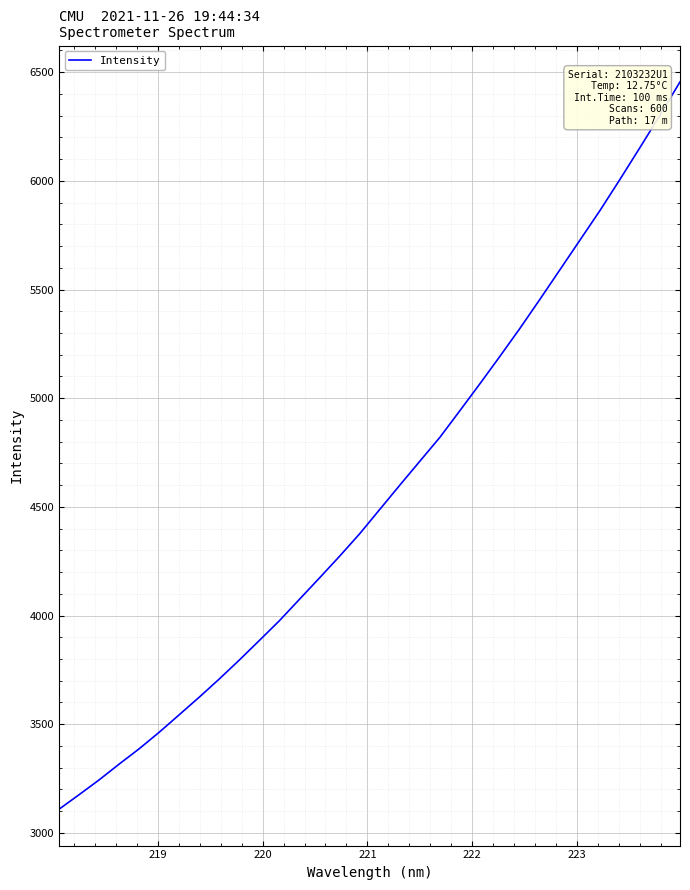

How many categories are shown in the chart?

32